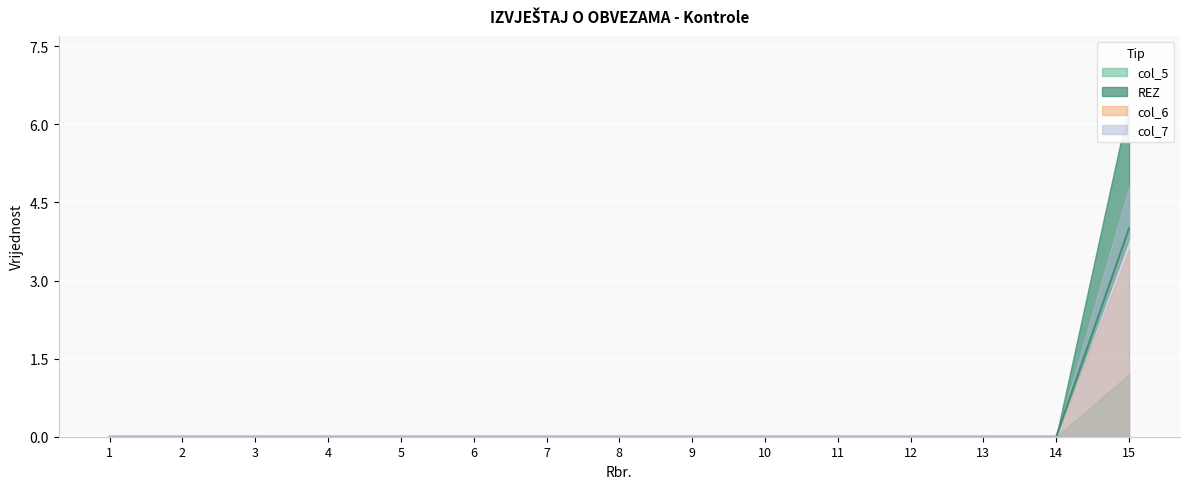

What are all the series names shown in the legend?

col_5, REZ, col_6, col_7